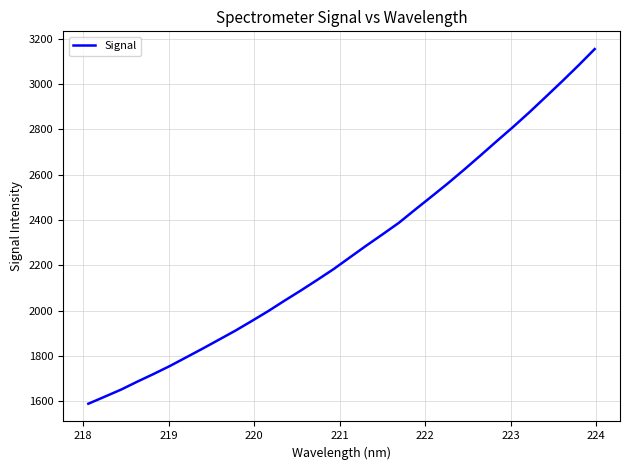

True or false: the data has more than 0 interior local peaks.

False